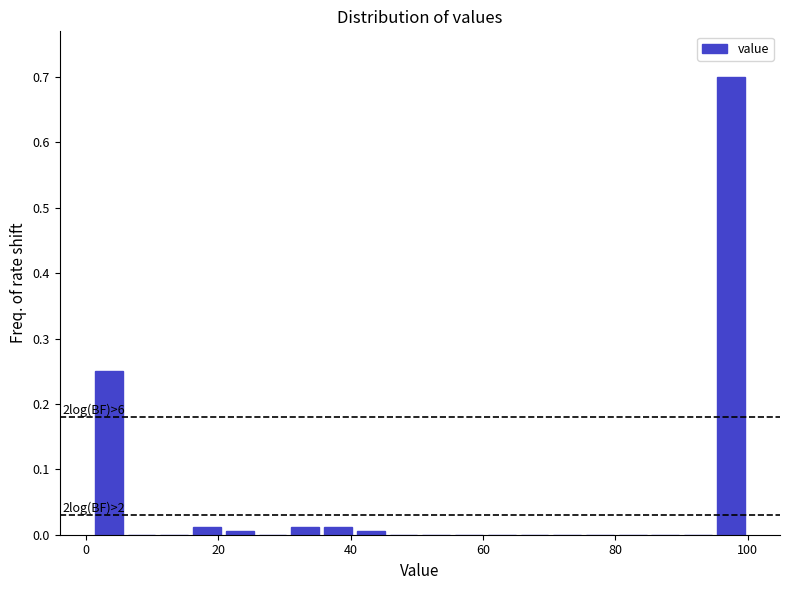

Read against the x-axis, roughly where is the centre of the tallest bar?

98